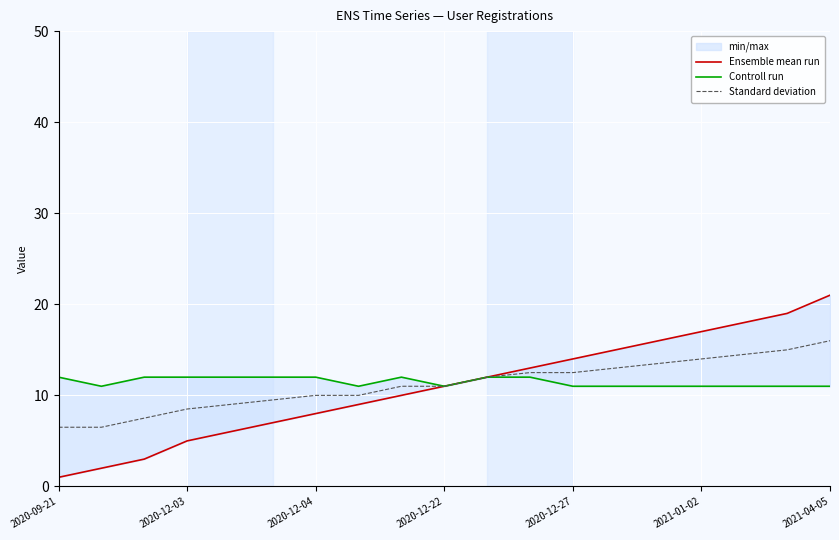

What is the average value of the Controll run series?

11.5